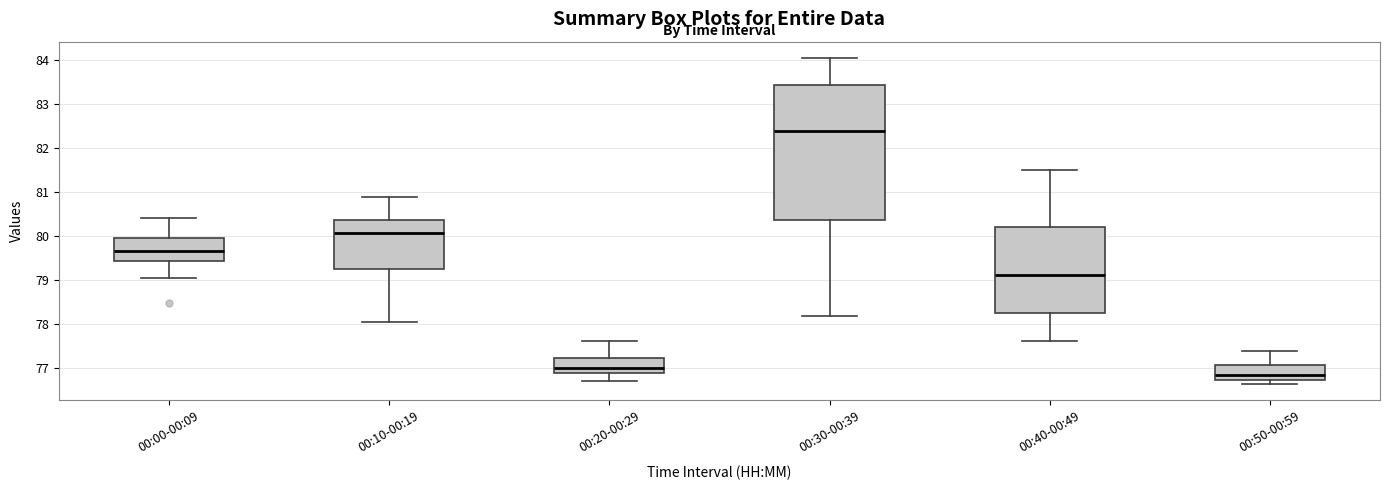

Reading left to right, transcribe this box plot: for each box, give where its median line is, the range the box spans, and where its two whiskers end, as read against the y-axis. The values are not printed on the chart, so give them approximately, as read against the axis.

00:00-00:09: median 79.7, box 79.4 to 80.0, whiskers 79.0 to 80.4
00:10-00:19: median 80.1, box 79.2 to 80.4, whiskers 78.0 to 80.9
00:20-00:29: median 77.0, box 76.9 to 77.2, whiskers 76.7 to 77.6
00:30-00:39: median 82.4, box 80.4 to 83.4, whiskers 78.2 to 84.1
00:40-00:49: median 79.1, box 78.3 to 80.2, whiskers 77.6 to 81.5
00:50-00:59: median 76.9, box 76.7 to 77.1, whiskers 76.7 (just below the box's lower edge) to 77.4